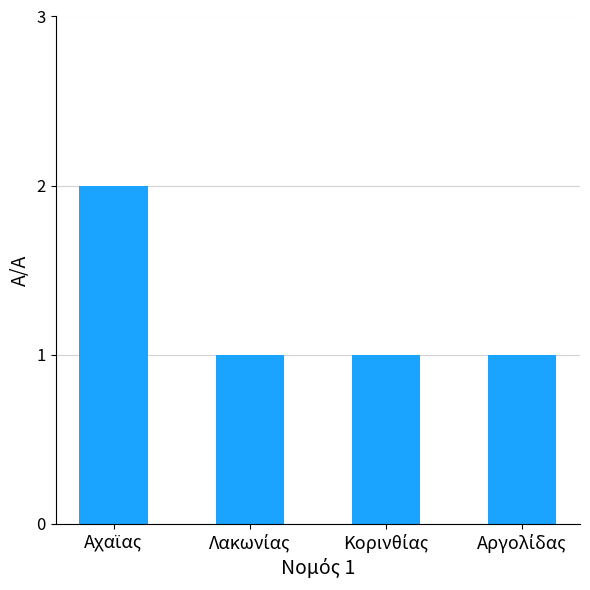

What is the value of the 4th bar from the left?

1